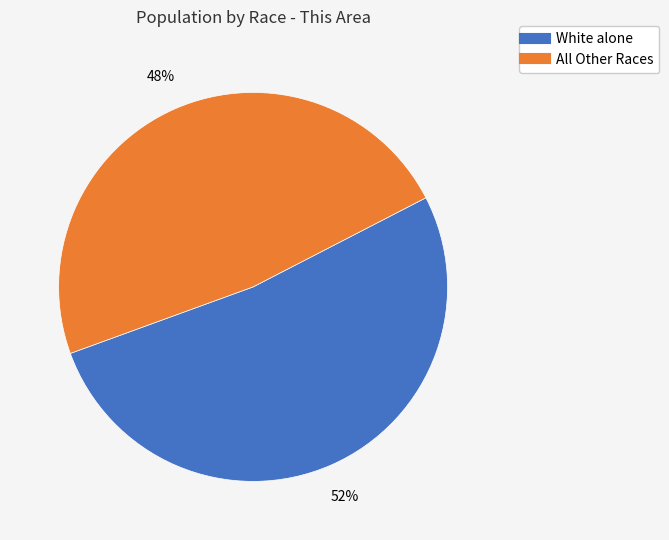

To the nearest percent, what is the average slice percentage?

50%